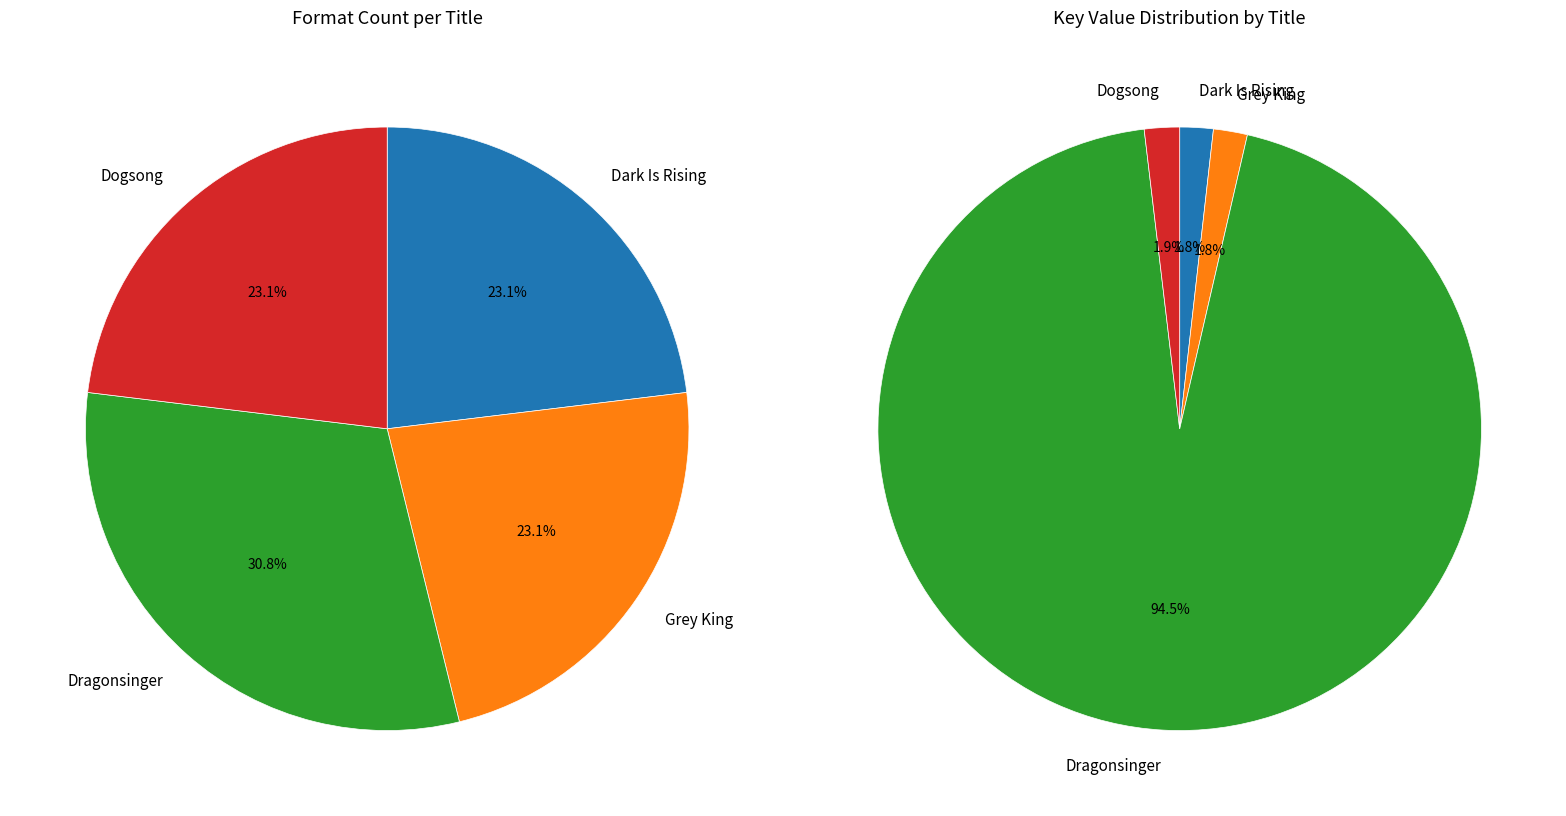

Rank the categories by value from highest to lowest.

Dragonsinger, Dark Is Rising, Grey King, Dogsong